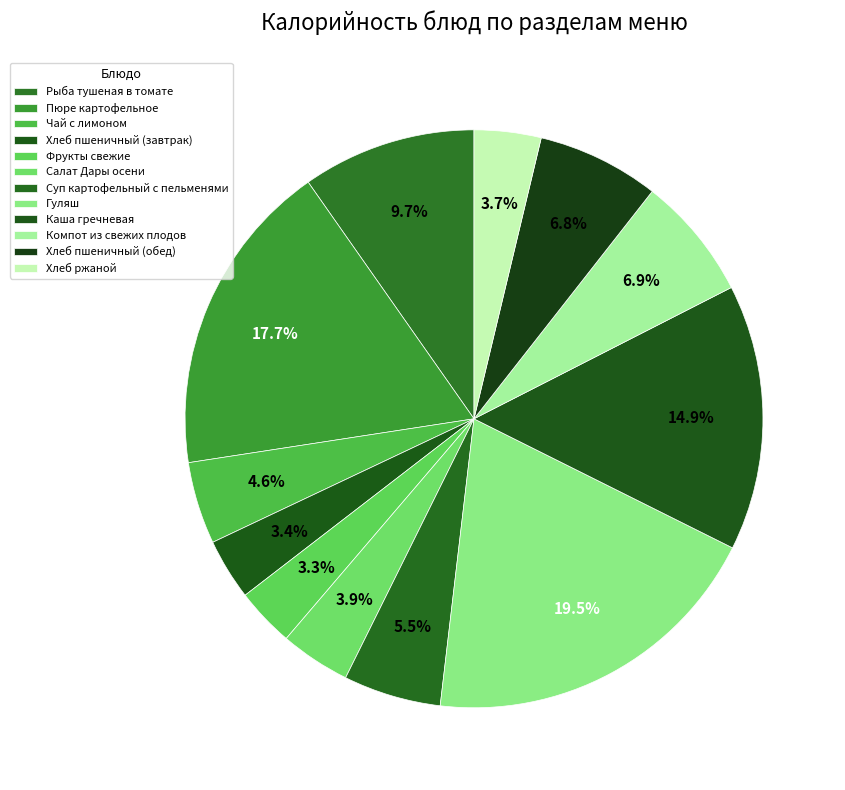

How many slices are in this pie chart?

12